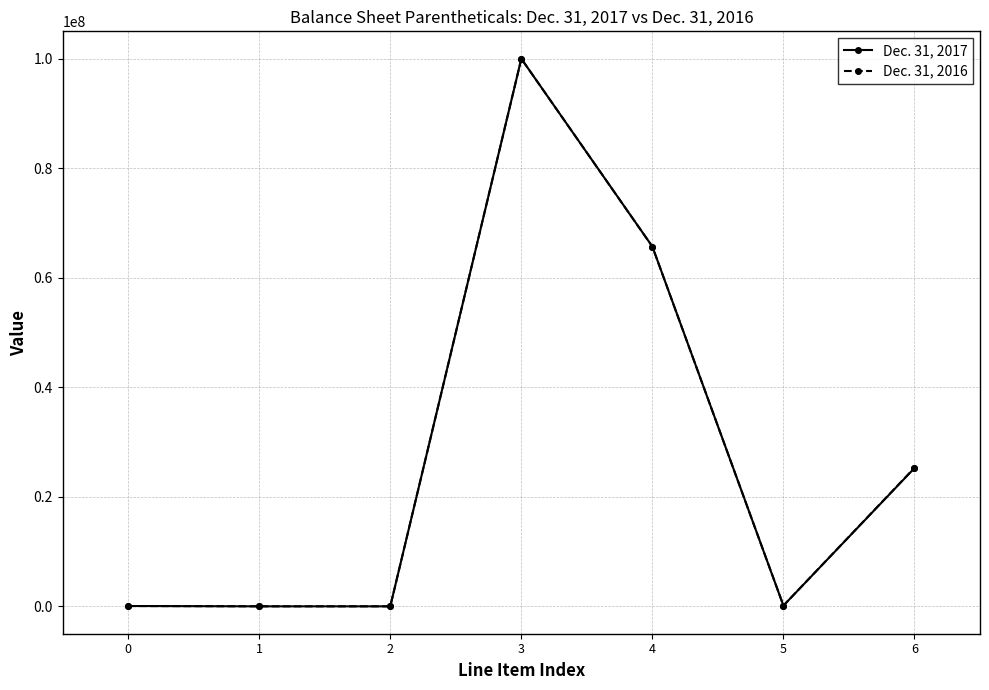

What is the approximate value of Dec. 31, 2017 at 4, to the nearest 50?

65694850